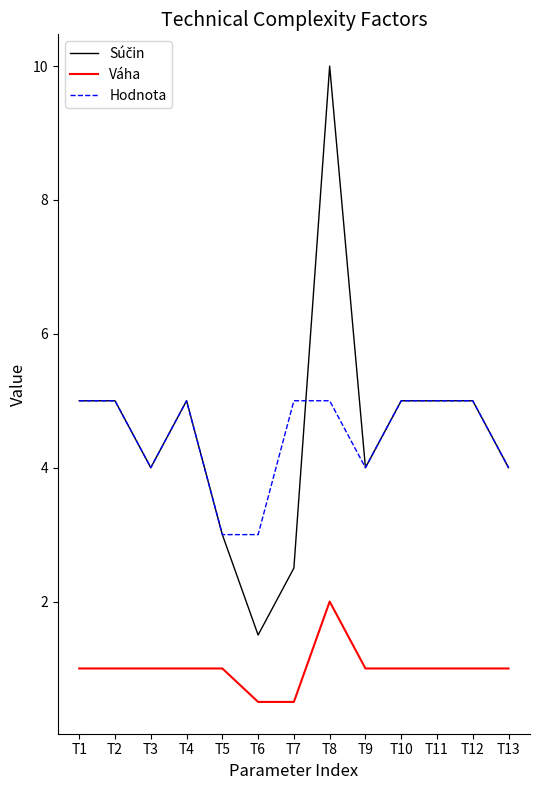

At which category is the sum across all series the highest?

T8